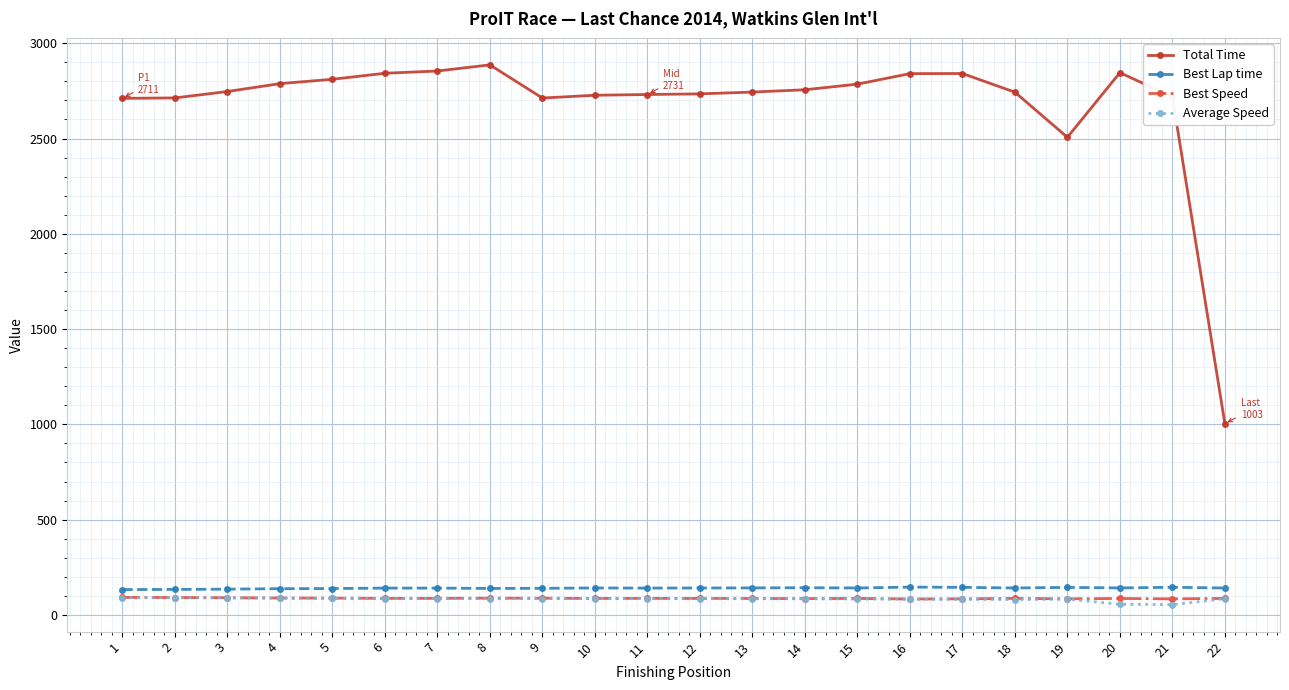

What is the minimum value shown in the chart?

54.0